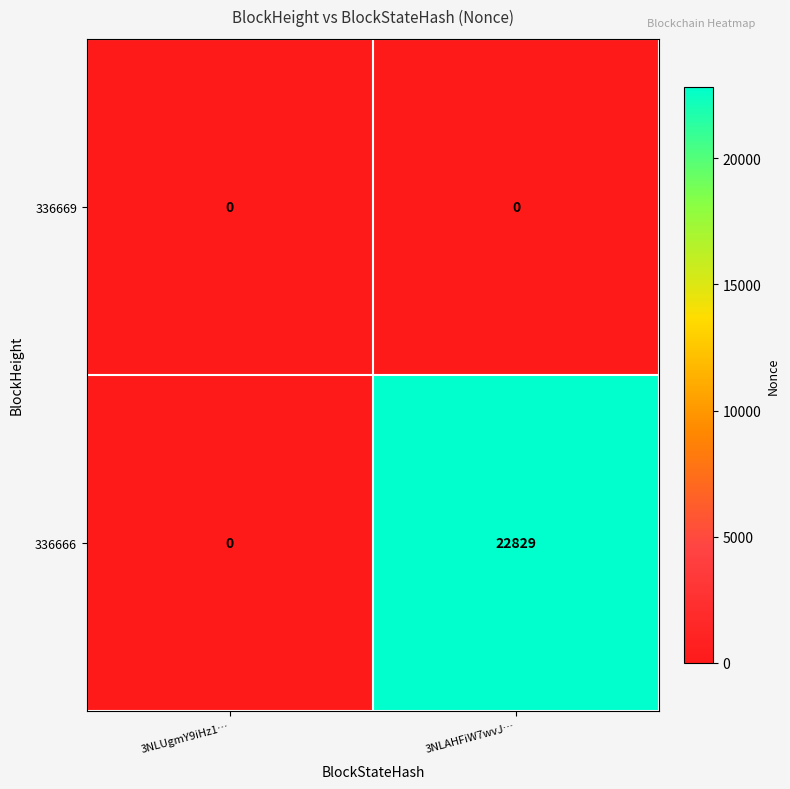

Between 3NLUgmY9iHz1… and 3NLAHFiW7wvJ…, which series saw the biggest shift?

336666